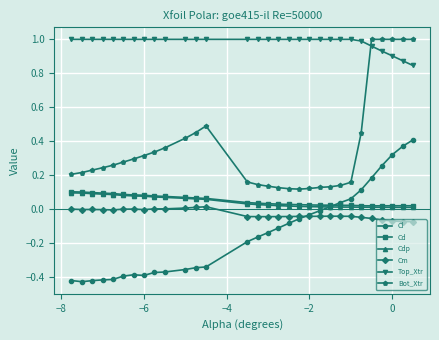

True or false: Top_Xtr and Cl intersect in this chart.

False